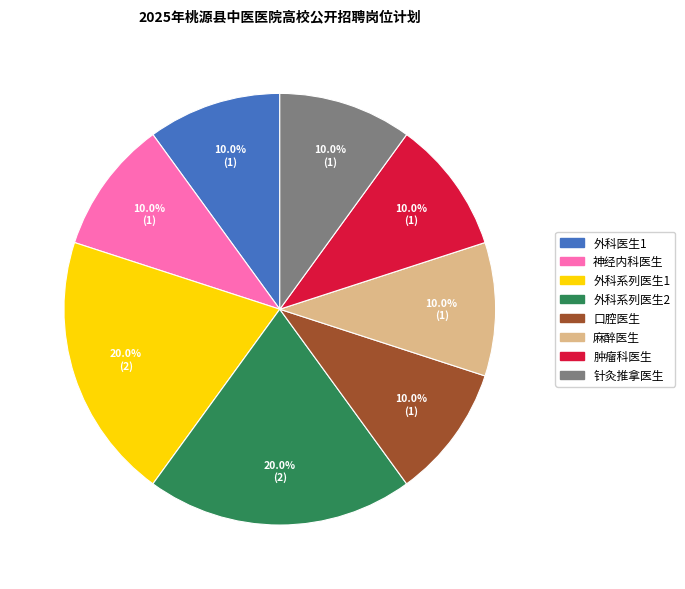

Is it true that 外科医生1 is 1% of the pie?

False